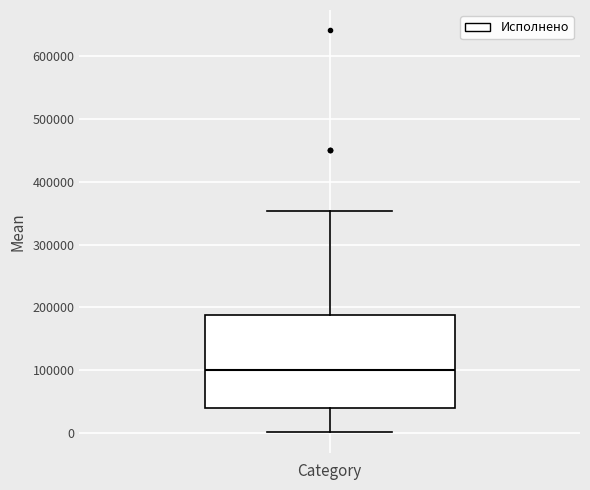

Read this box plot against the y-axis: the position of the median line, the range covered by the box, and the ends of both whiskers. The values are not printed on the chart, so give them approximately, as read against the axis.

median 100000, box 40000 to 190000, whiskers 0 to 350000